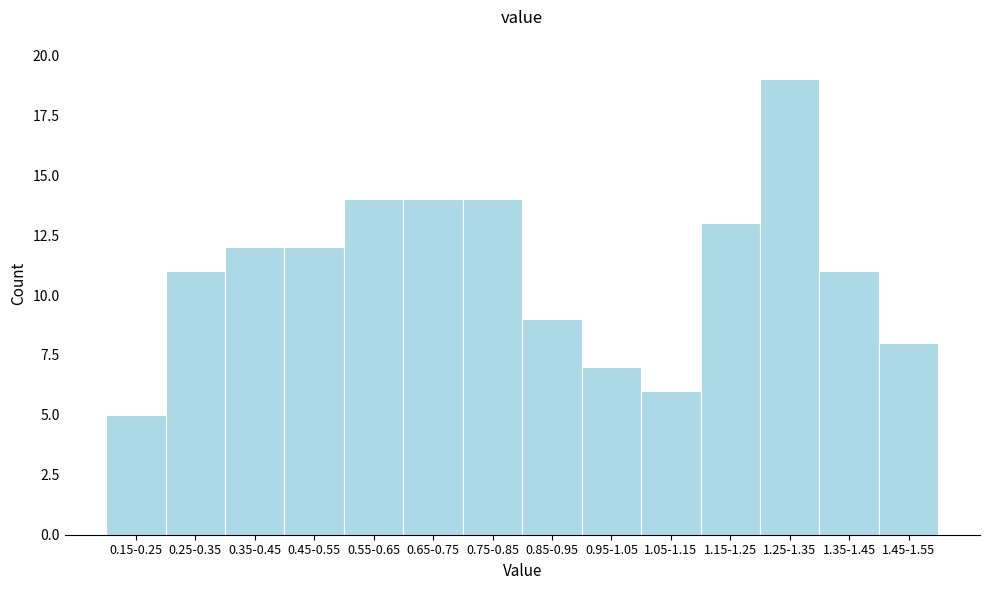

Reading right to left, list all the values displayed in this chart.

8	11	19	13	6	7	9	14	14	14	12	12	11	5